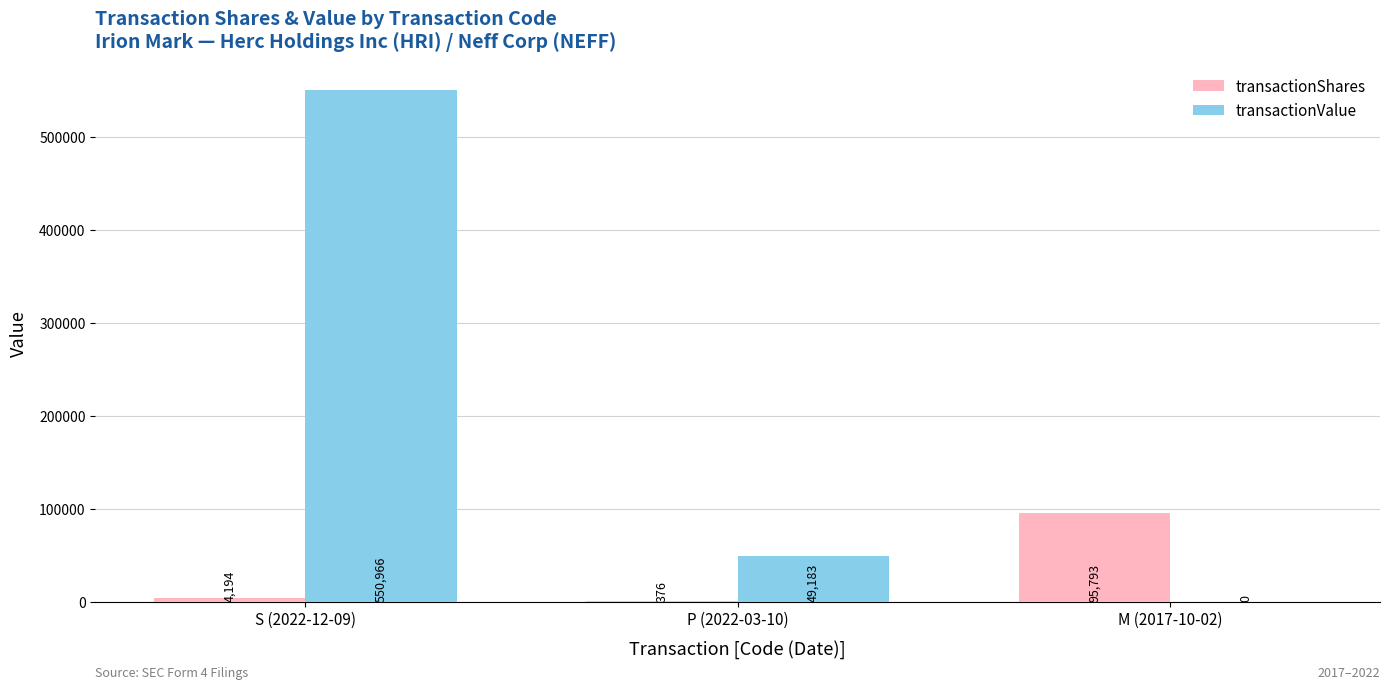

What is the sum of all transactionValue values?

600149